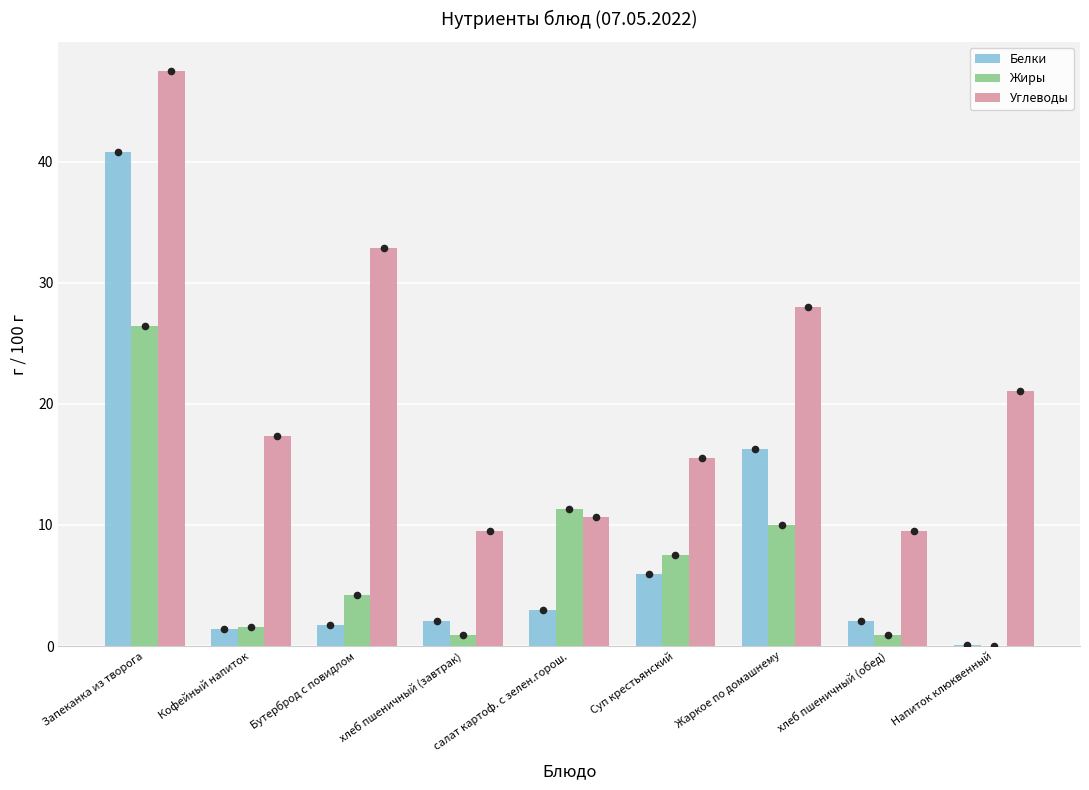

At which category is the sum across all series the highest?

Запеканка из творога